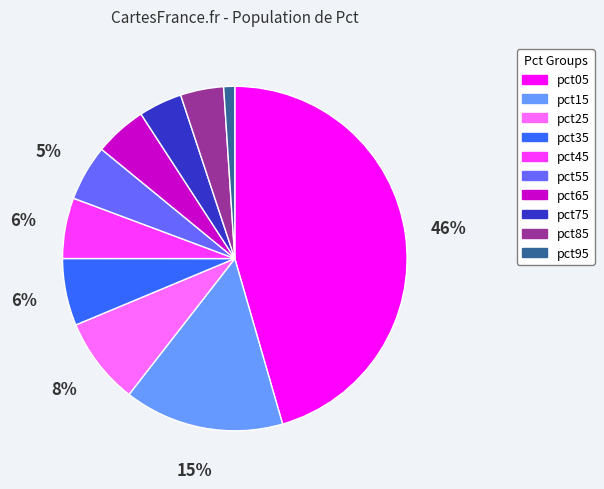

The pct35 slice represents 6% of the pie. True or false?

True